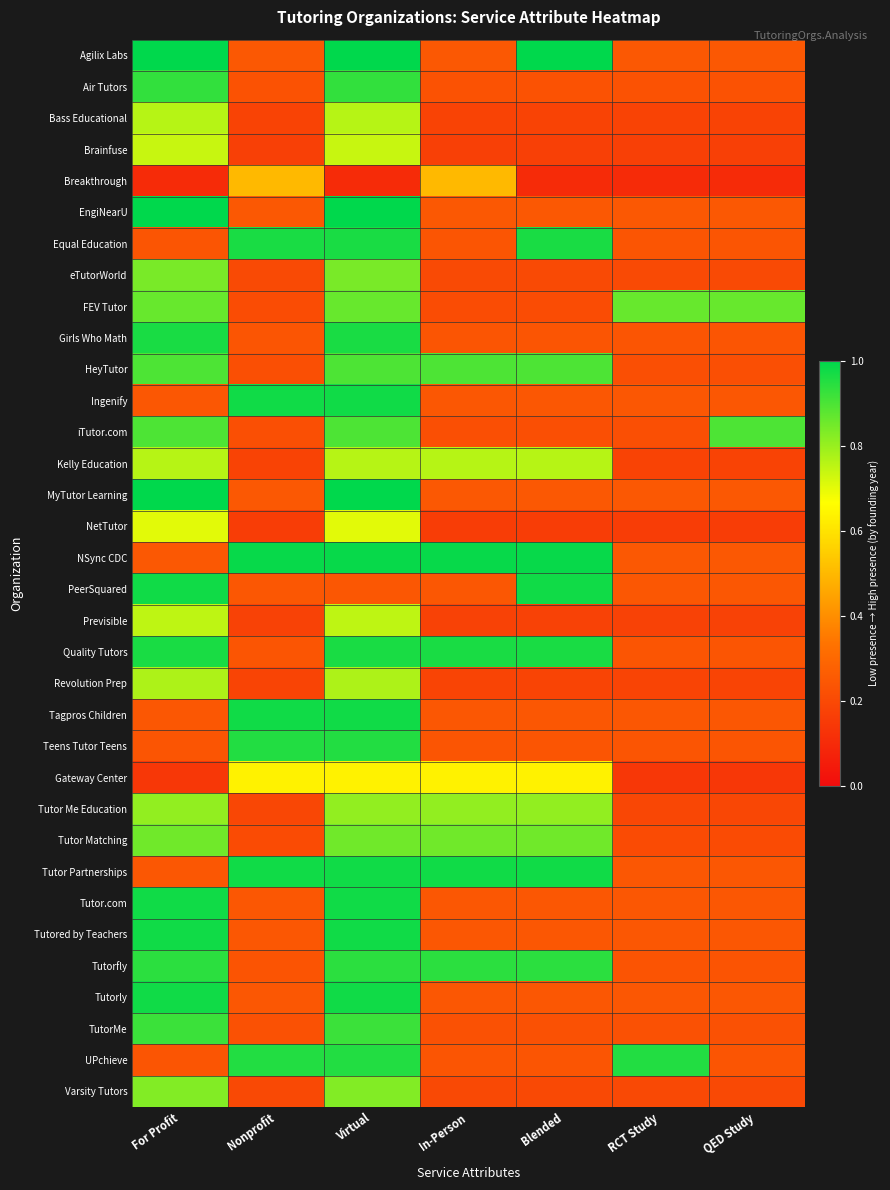

How many data points does each series have?

7